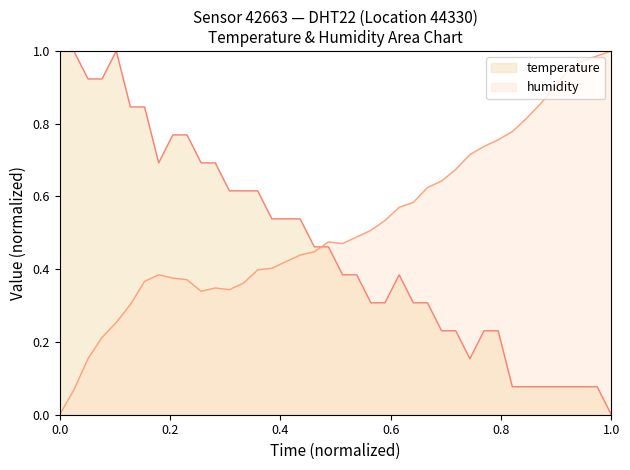

What are all the series names shown in the legend?

temperature, humidity